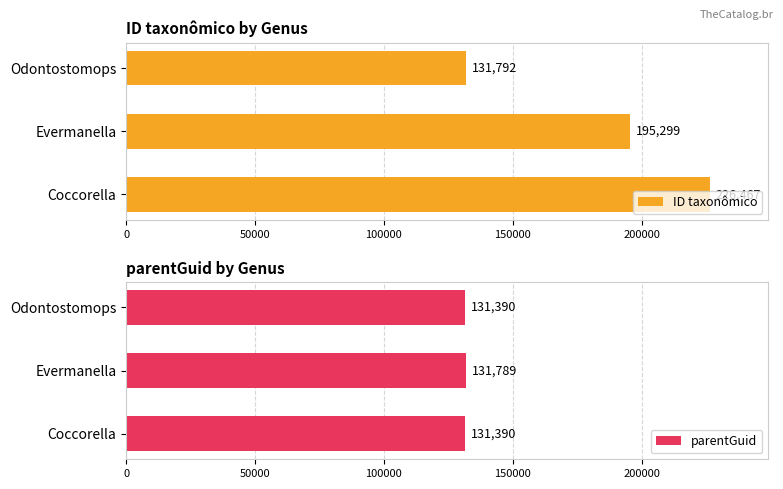

Which series has the largest total across all categories?

ID taxonômico